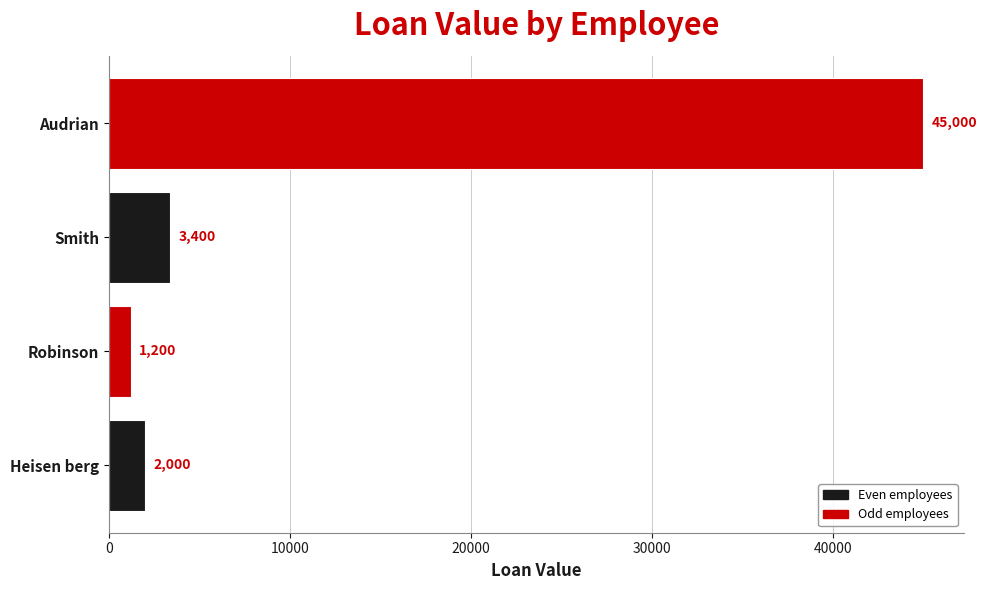

What is the difference between the second highest and minimum values?

2200